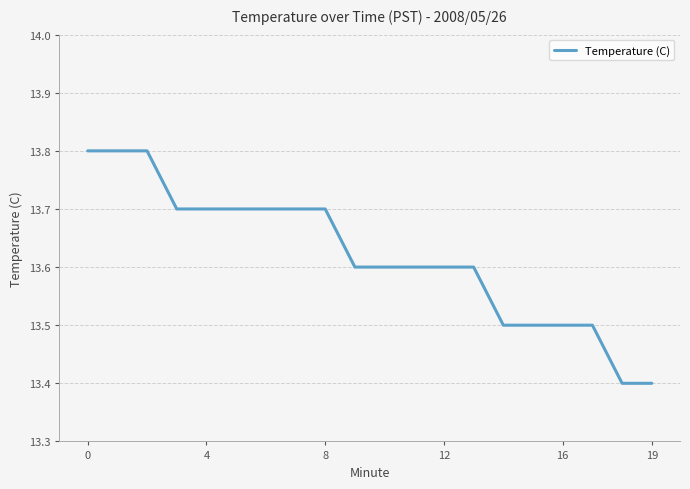

What is the difference between the second highest and second lowest values?

0.4